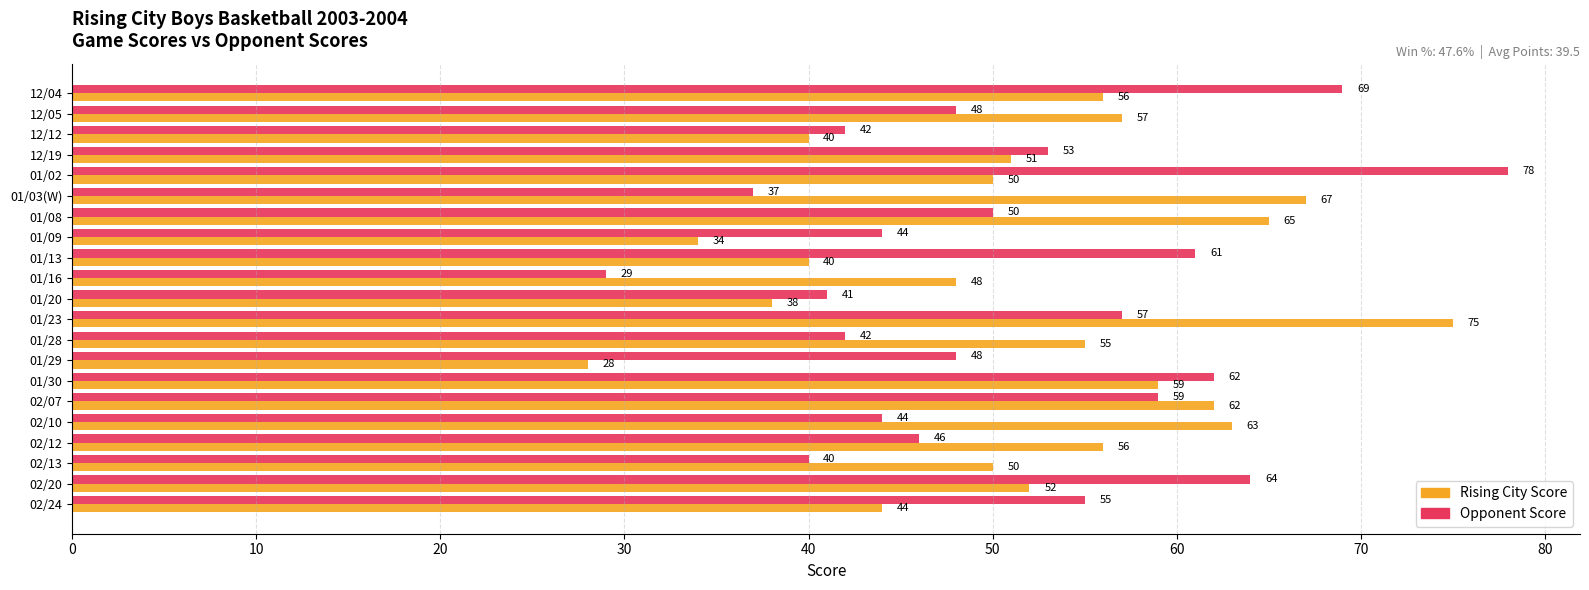

What is the sum of all Opponent Score values?

1069